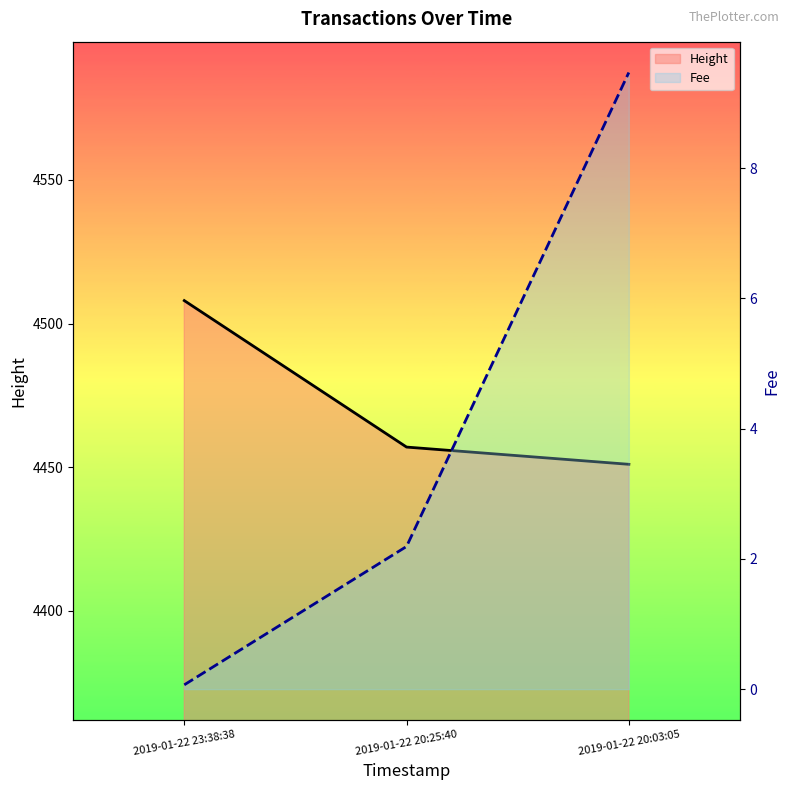

What is the label of the 3rd point from the right?

2019-01-22 23:38:38